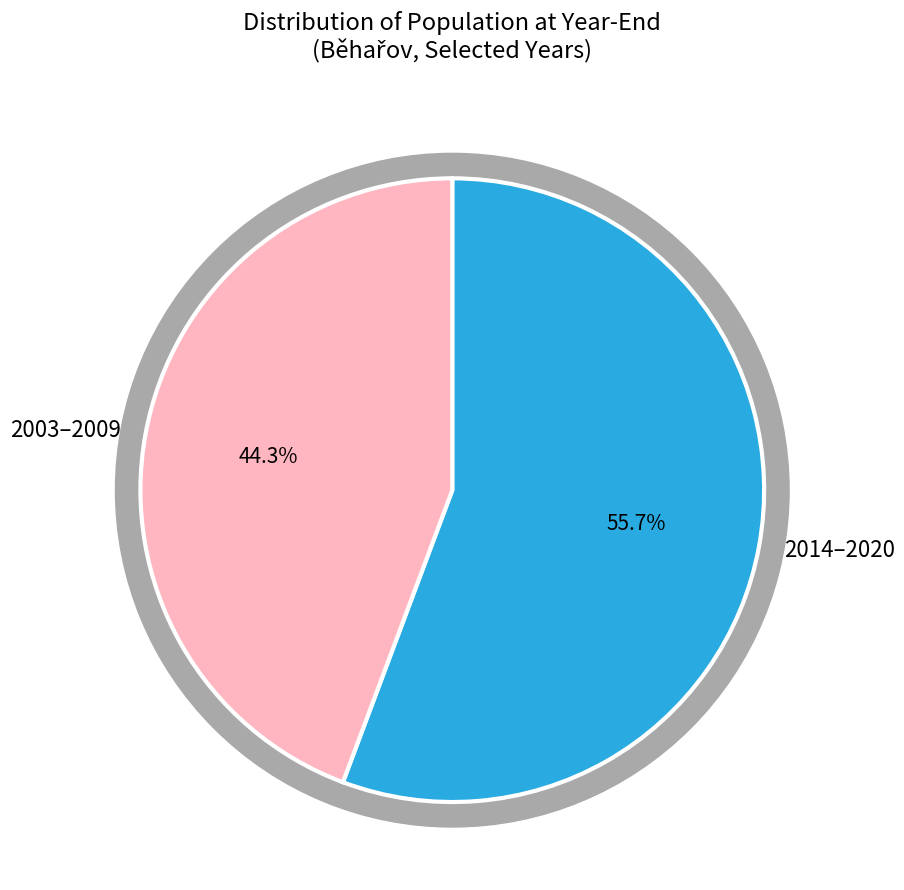

Does Běhařov 2020 account for over 50% of the chart?

No